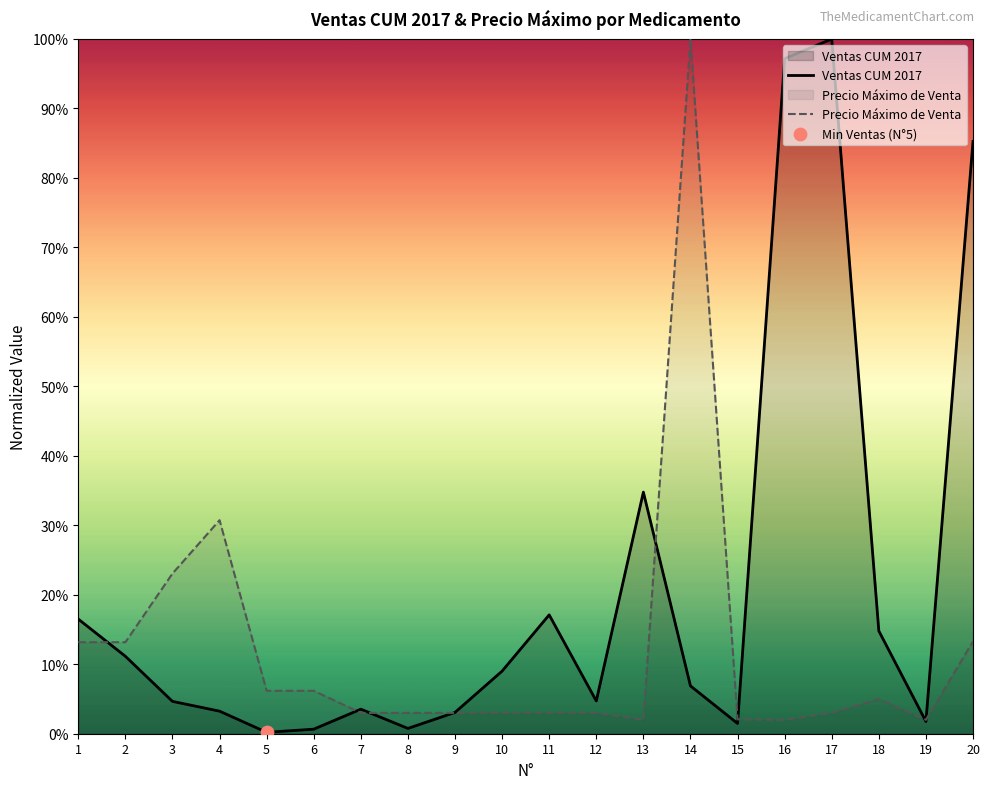

Which series has the largest total across all categories?

Ventas CUM 2017